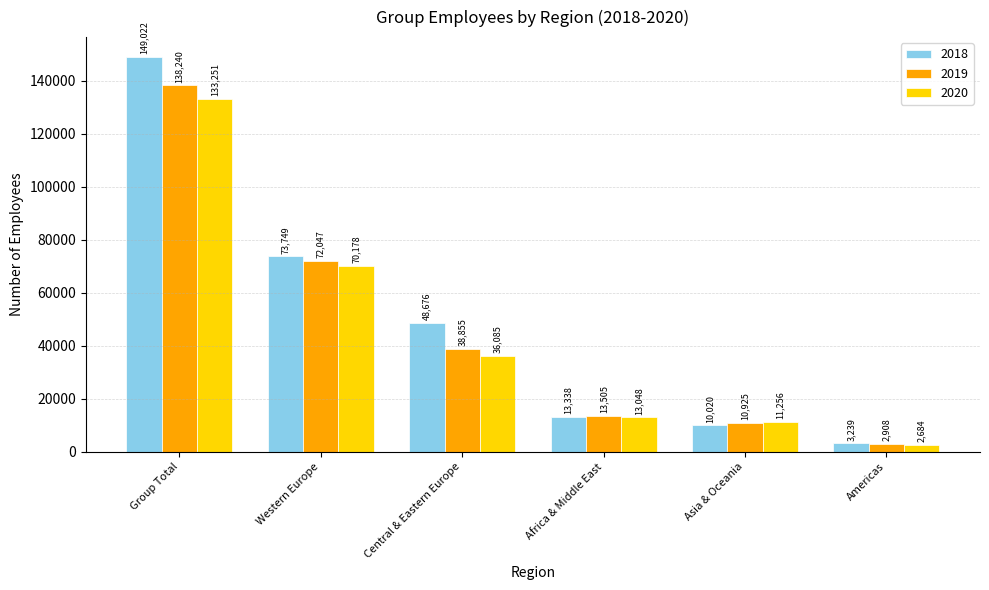

What is the spread (max minus min) of values at Central & Eastern Europe?

12591